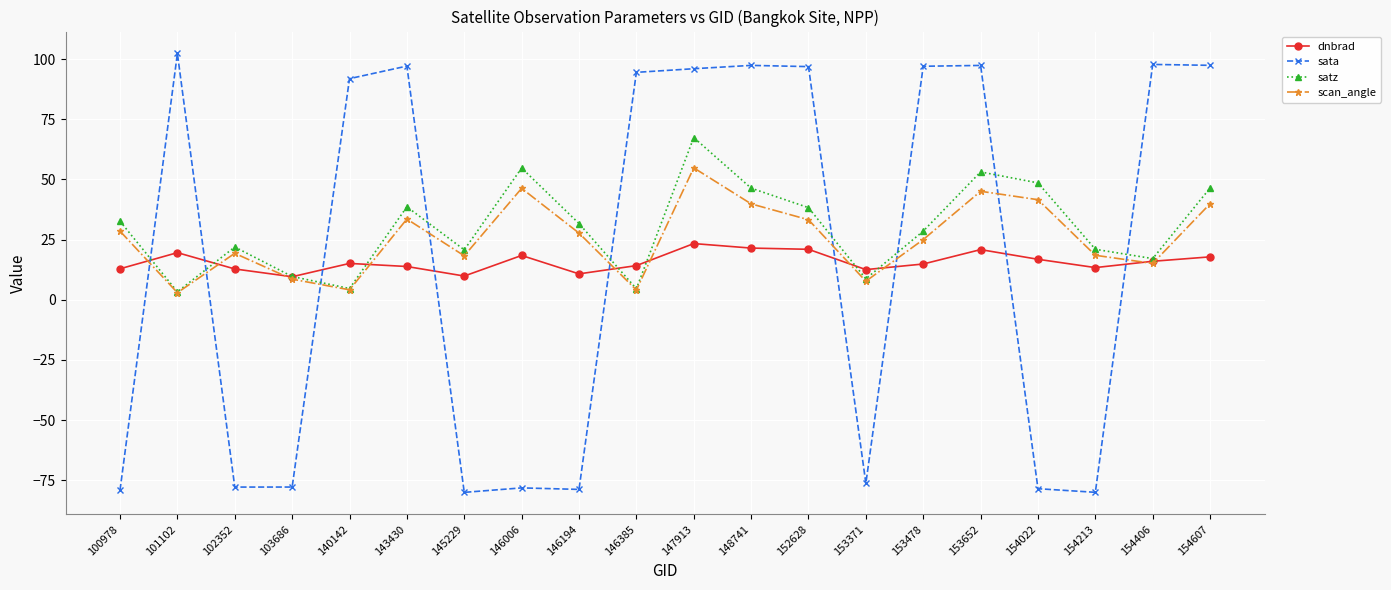

Which series has the largest total across all categories?

satz